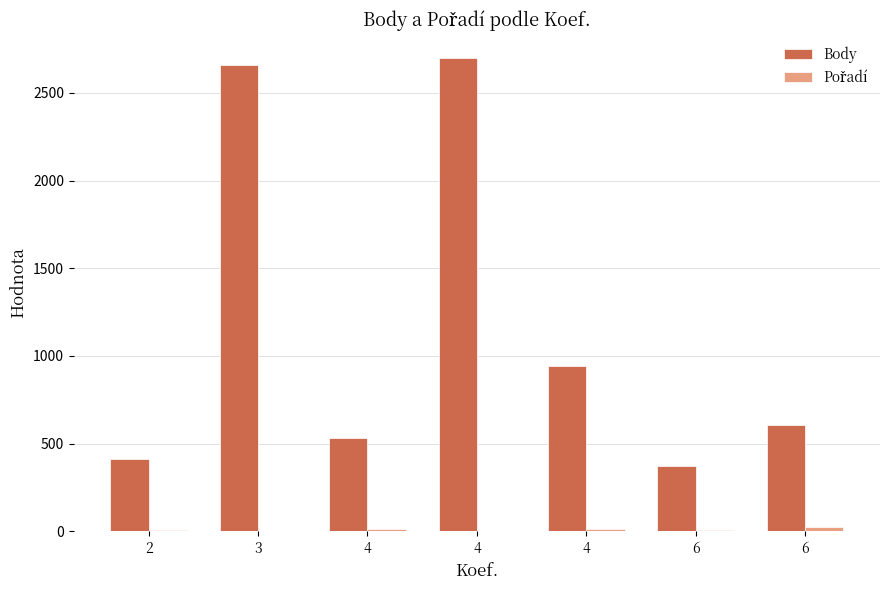

Reading right to left, what are all the values shown in this chart?

Body: 606	372	944	2700	533	2661	410
Pořadí: 26	9	13	4	13	3	6